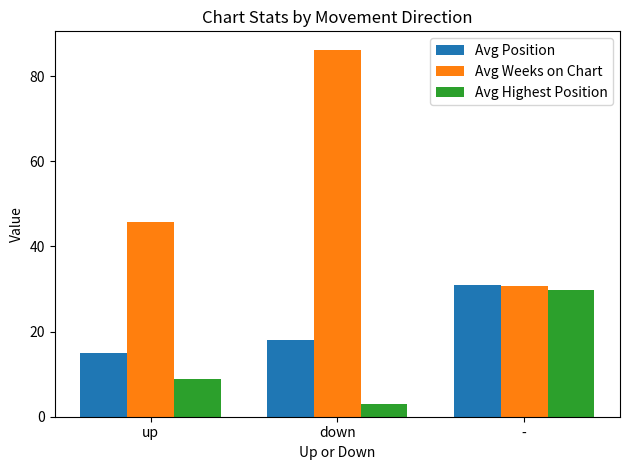

Which series has the largest range (max minus min)?

Avg Weeks on Chart